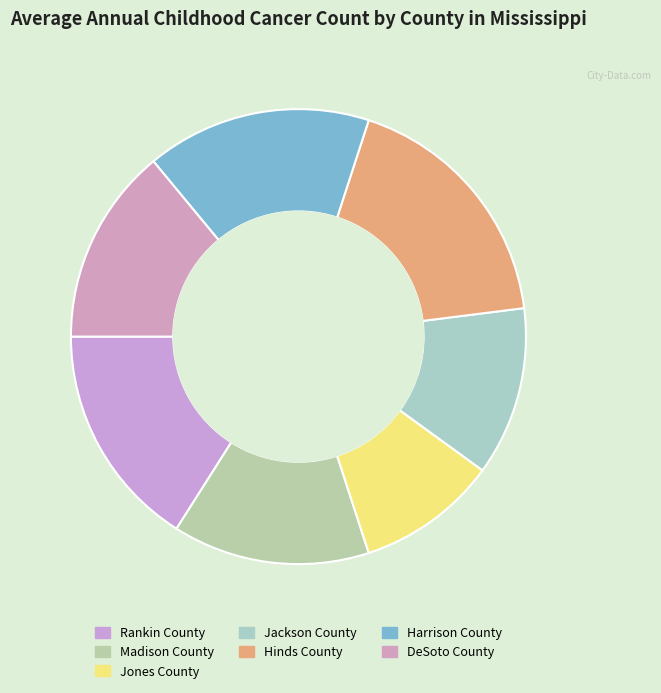

True or false: Jackson County accounts for 5% of the total.

False